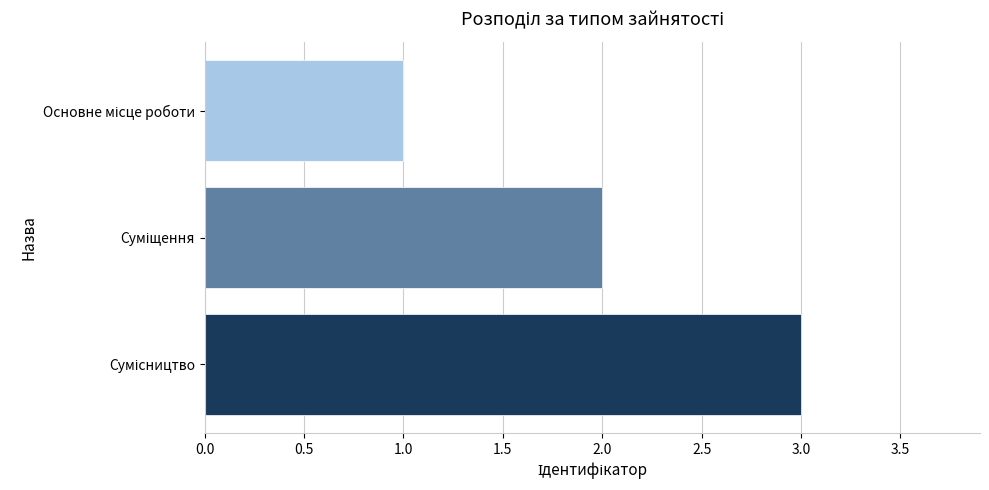

How many distinct data groups are displayed?

1